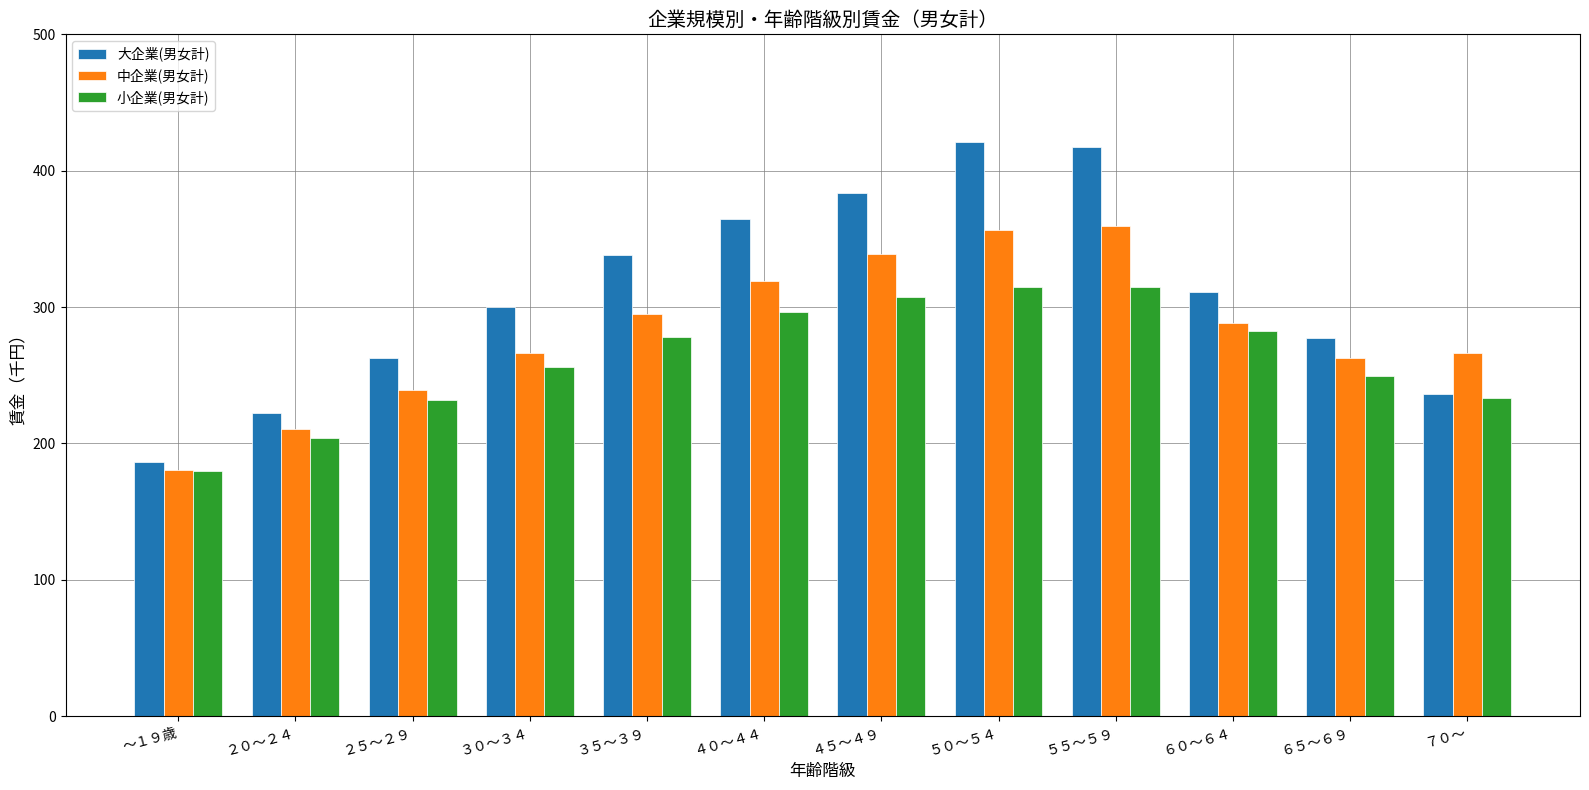

What position from the right is ３５～３９?

8